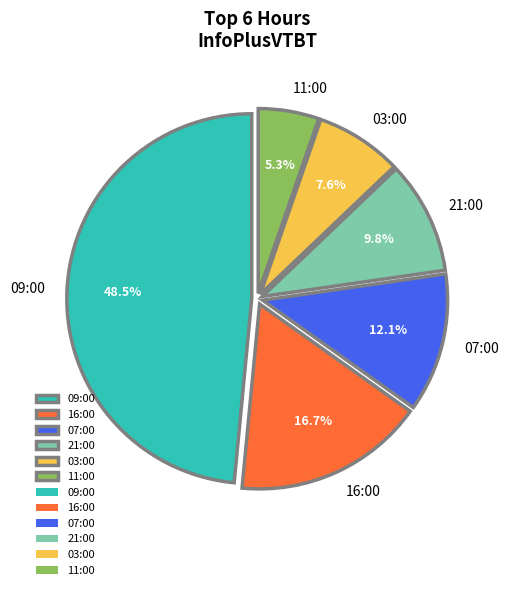

Rank the categories by value from lowest to highest.

11:00, 03:00, 21:00, 07:00, 16:00, 09:00